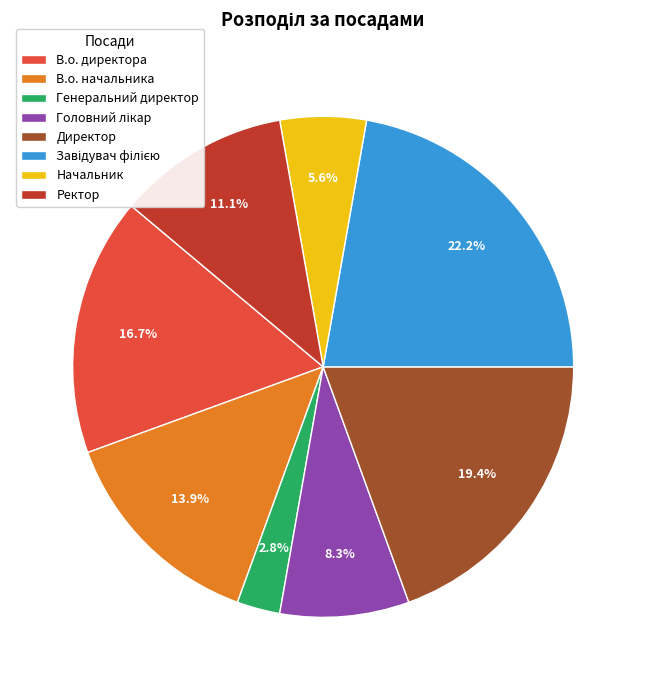

Which has a higher value, Ректор or Генеральний директор?

Ректор